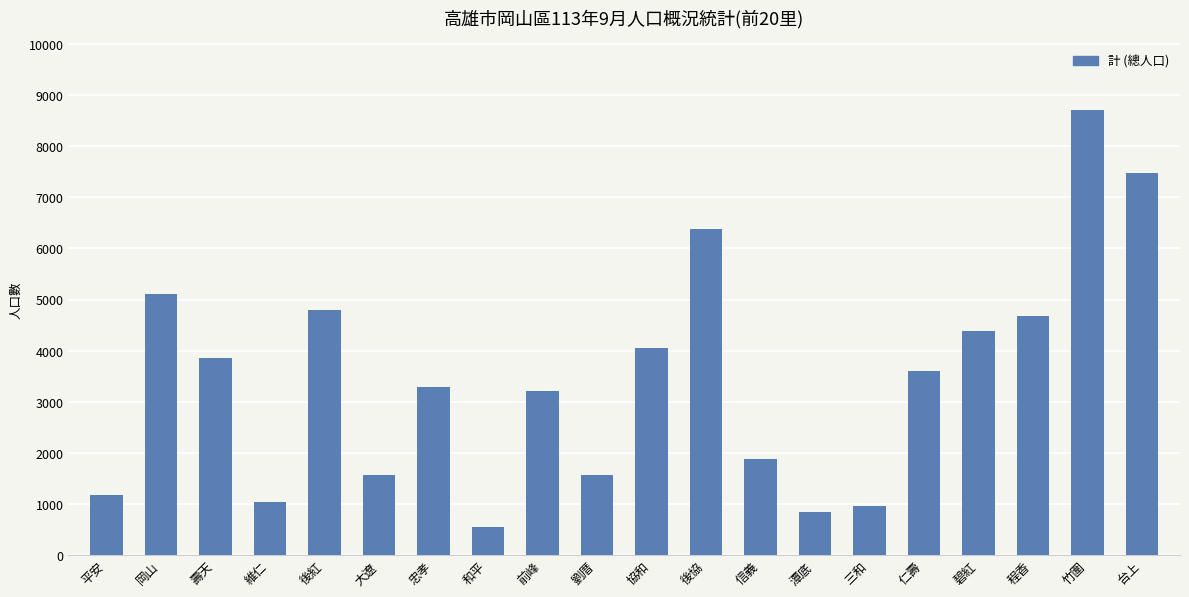

Which label corresponds to the smallest value in the chart?

和平